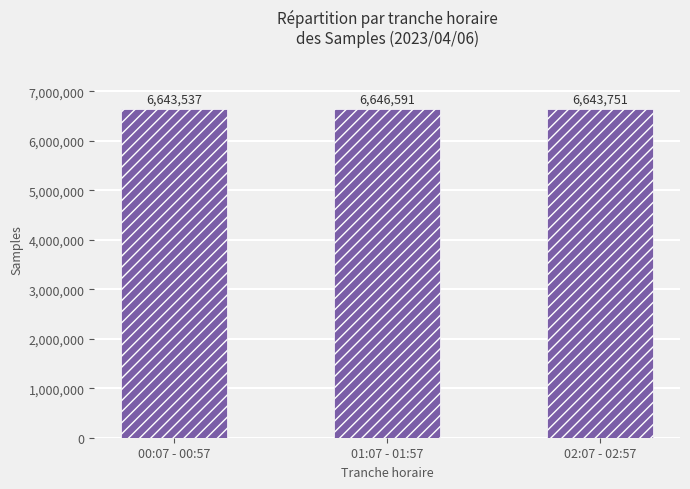

Are the bars grouped side by side (vs. stacked)?

No